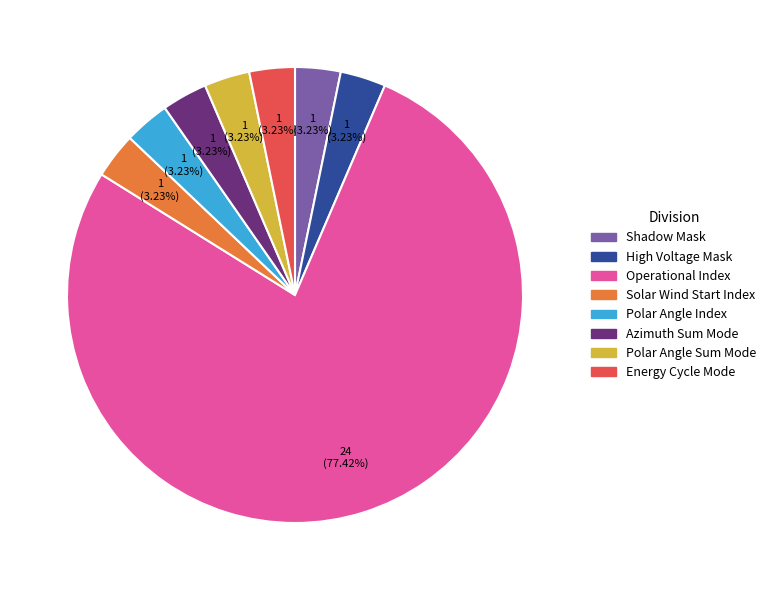

Approximately how many times larger is the value at High Voltage Mask compared to Energy Cycle Mode?

1.0